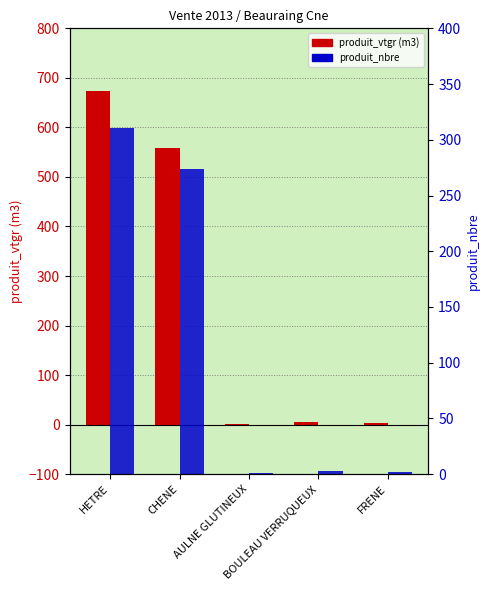

What is the sum of the produit_vtgr values at BOULEAU VERRUQUEUX and FRENE?

8.6